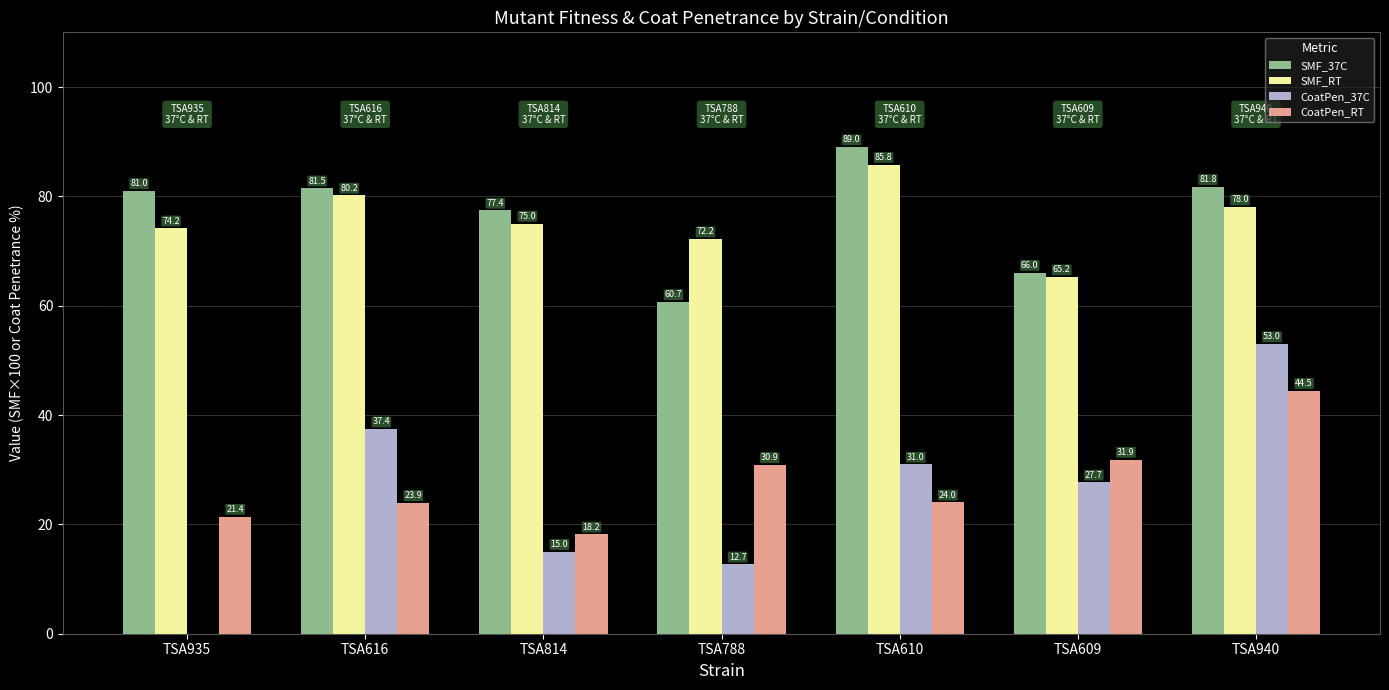

Is the value of SMF_37C at TSA814 greater than the value of SMF_RT at TSA609?

Yes